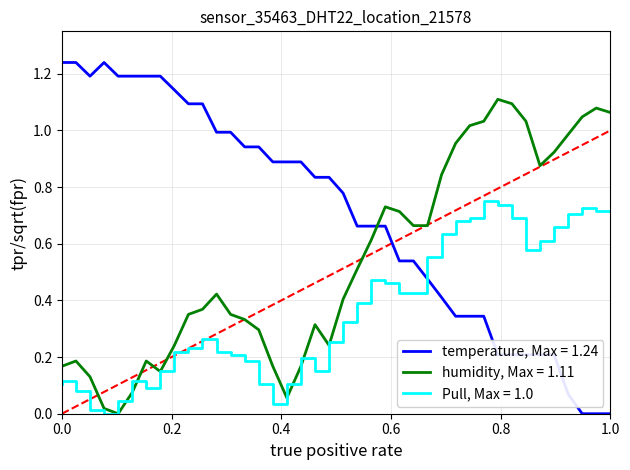

The value of humidity, Max = 1.11 at 1.0 is 0.6. True or false?

False